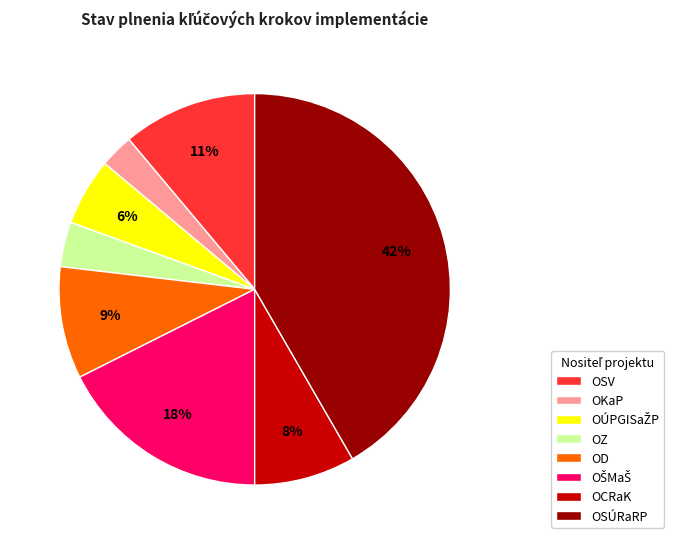

Which has a higher value, OCRaK or OZ?

OCRaK